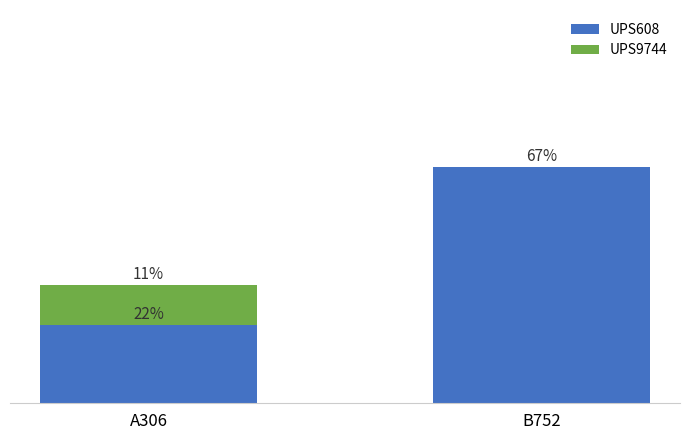

What position from the left is B752?

2